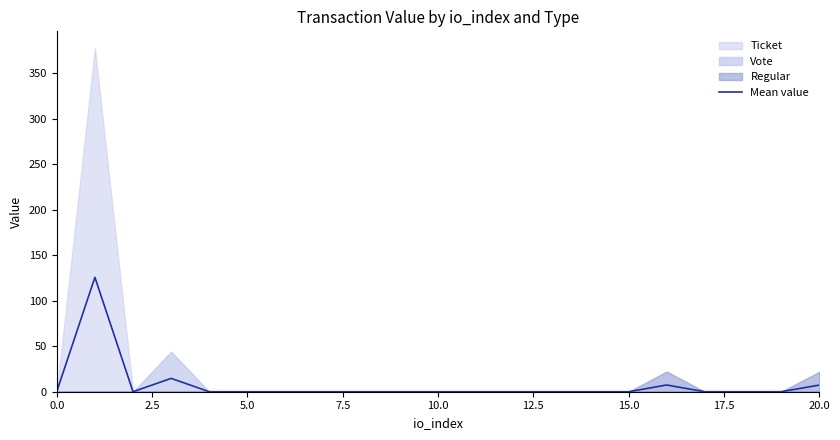

The value of Mean value at 15.0 is 65.7. True or false?

False